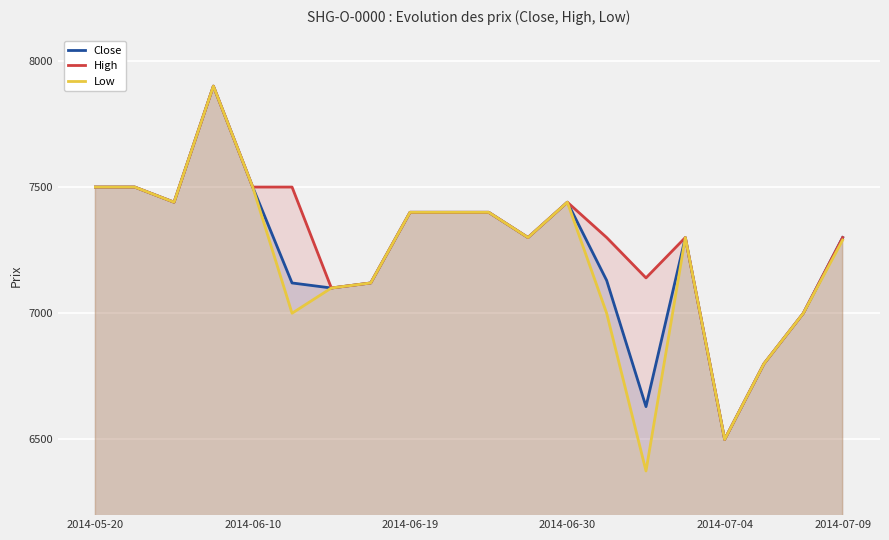

True or false: Low has more than 1 interior local peaks.

True